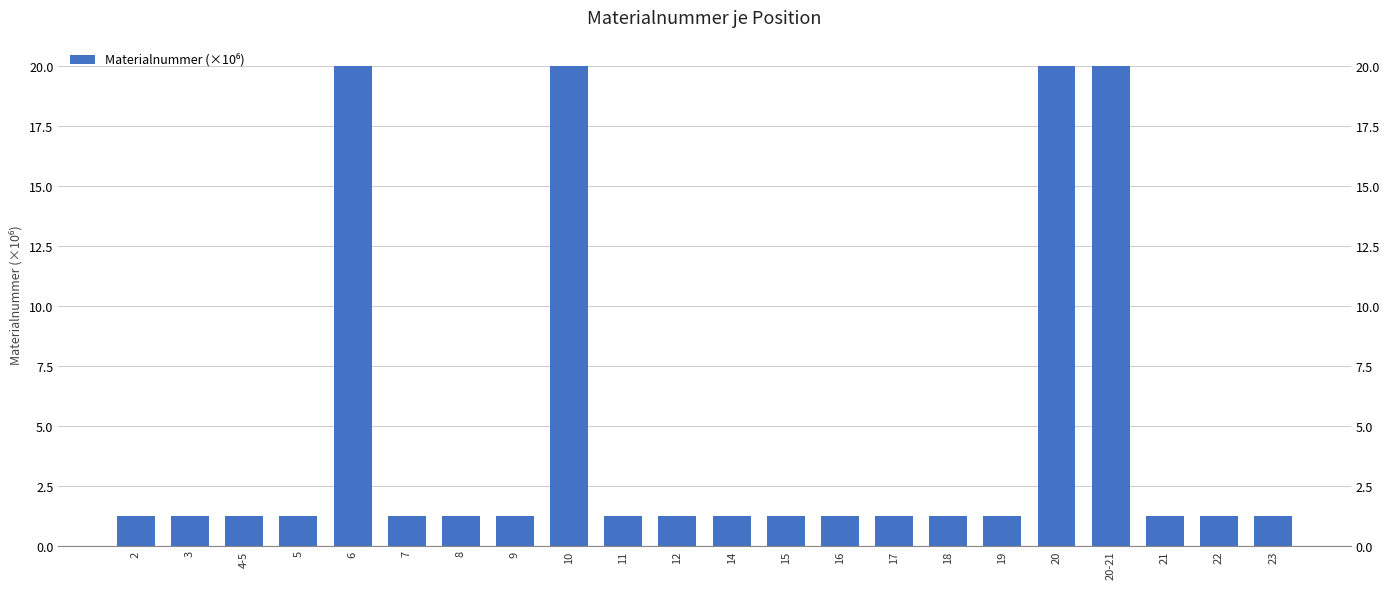

List the labels in order of value, largest first.

6, 10, 20-21, 20, 8, 4-5, 3, 2, 16, 5, 15, 21, 22, 23, 18, 17, 14, 11, 12, 19, 9, 7